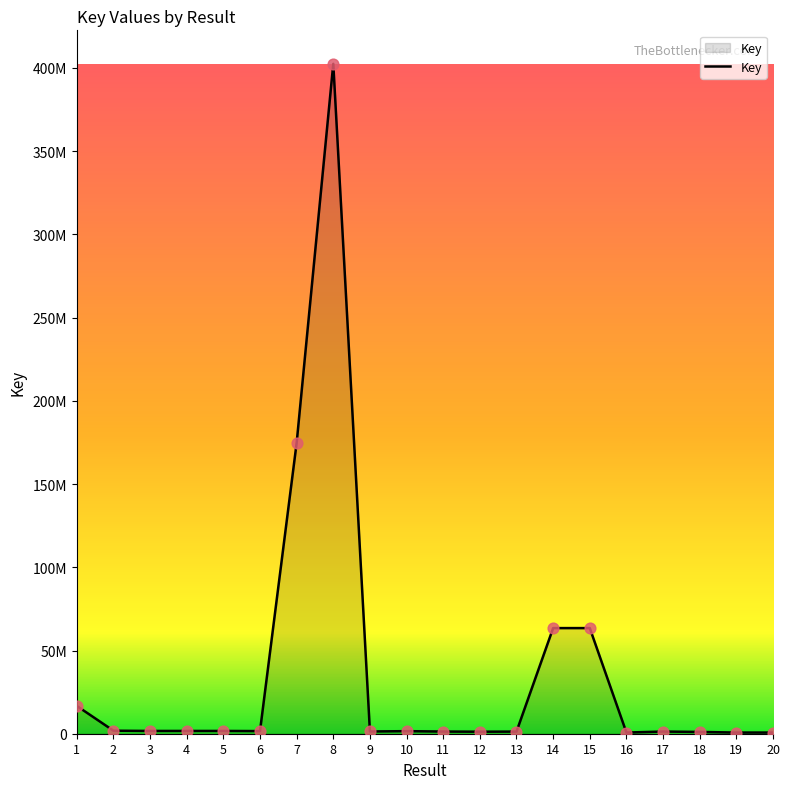

Between 10 and 1, which is larger?

1